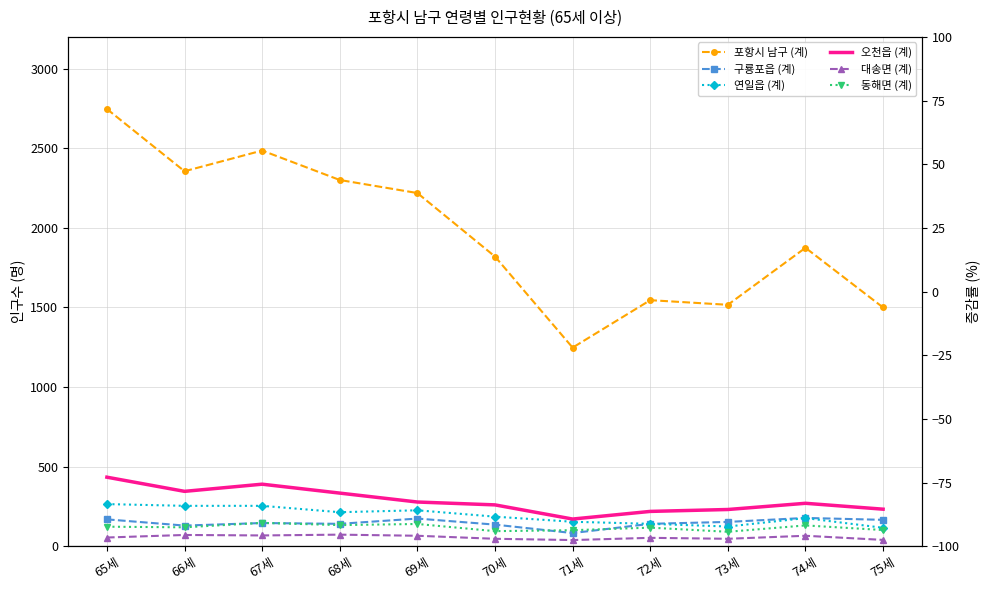

What is the average value of the 연일읍 (계) series?

192